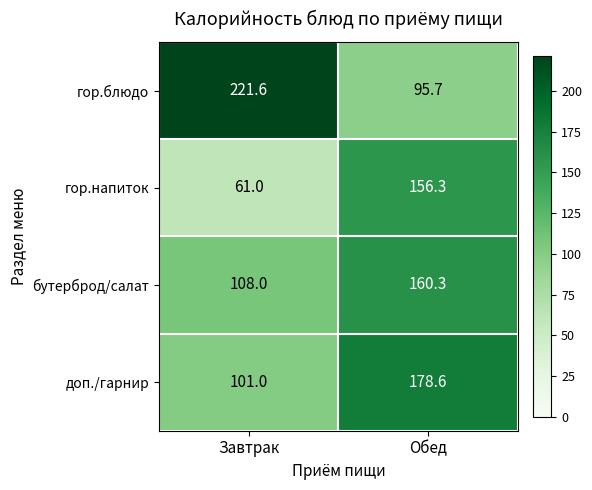

At which category is the sum across all series the highest?

Обед